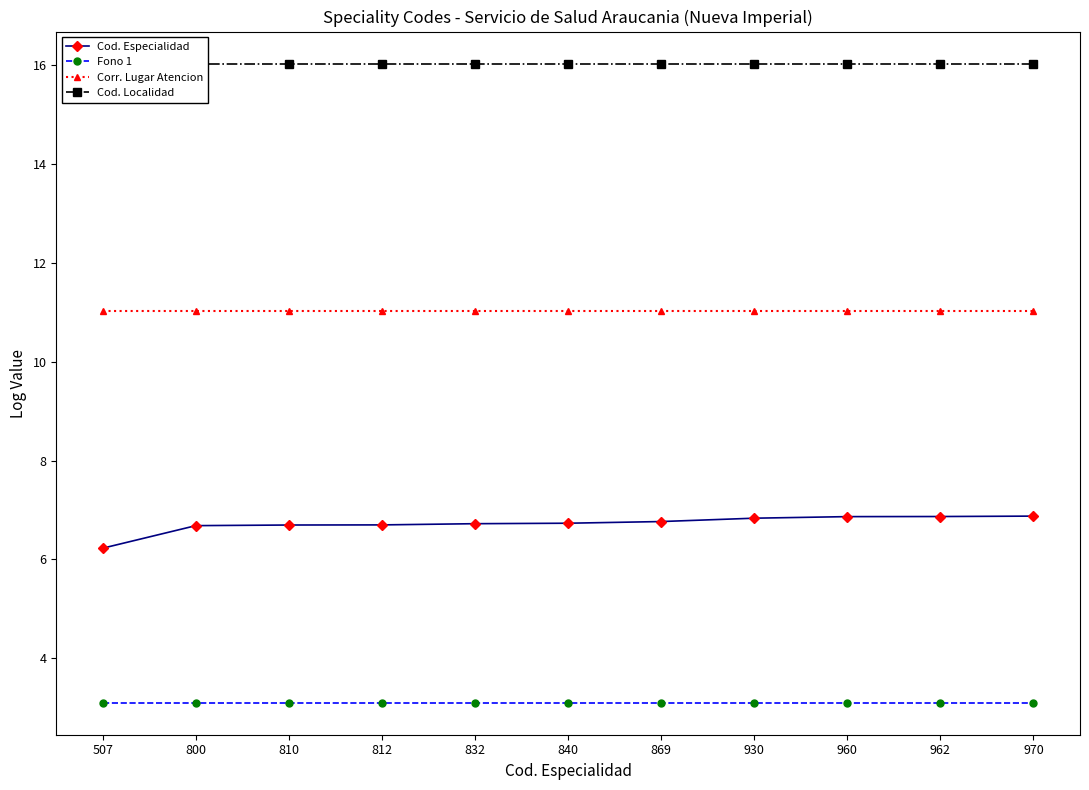

Count the number of categories in the chart.

11